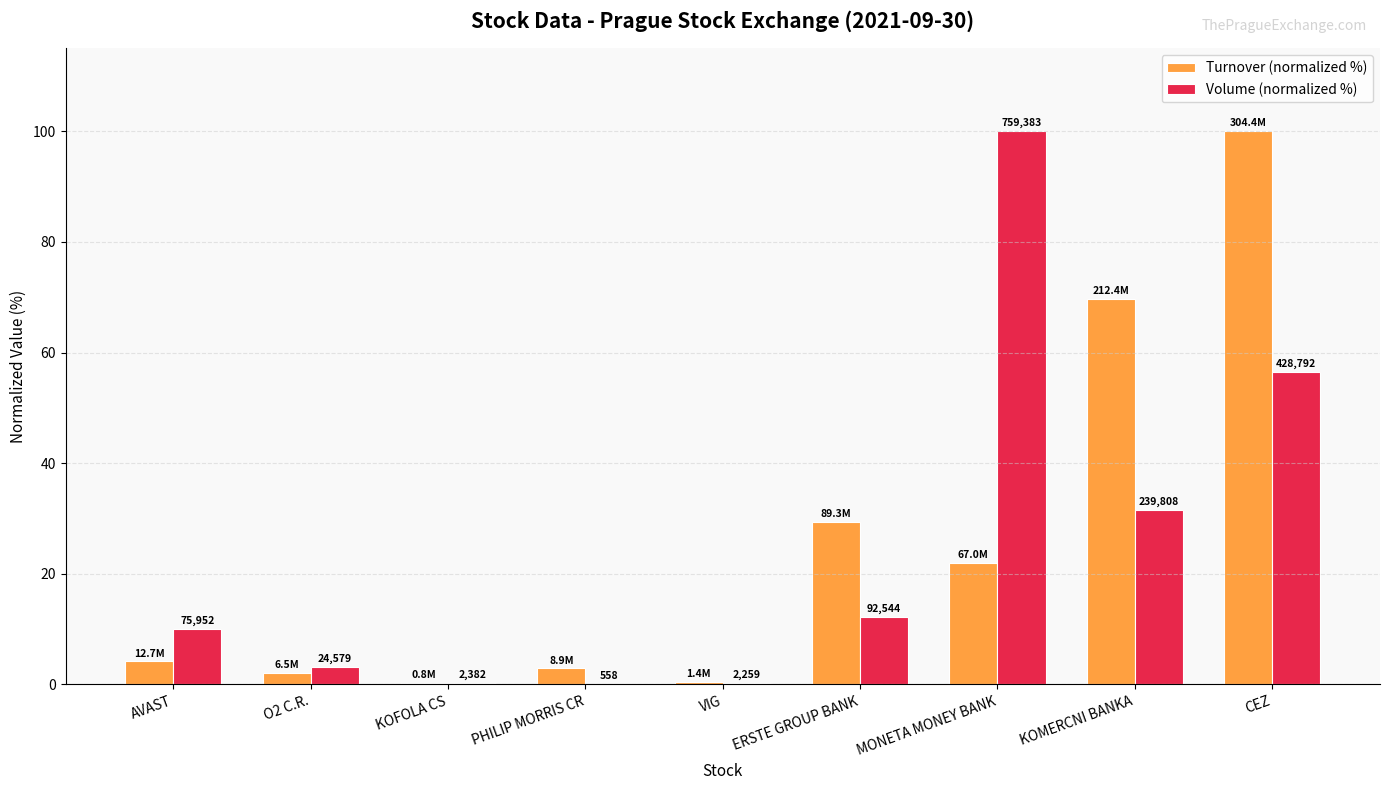

Rank the series by their average value, from highest to lowest.

Turnover (normalized %), Volume (normalized %)